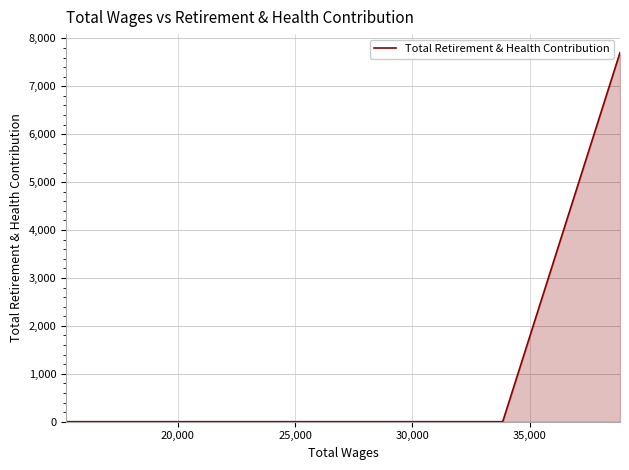

What is the difference between the maximum and second lowest values?

7704